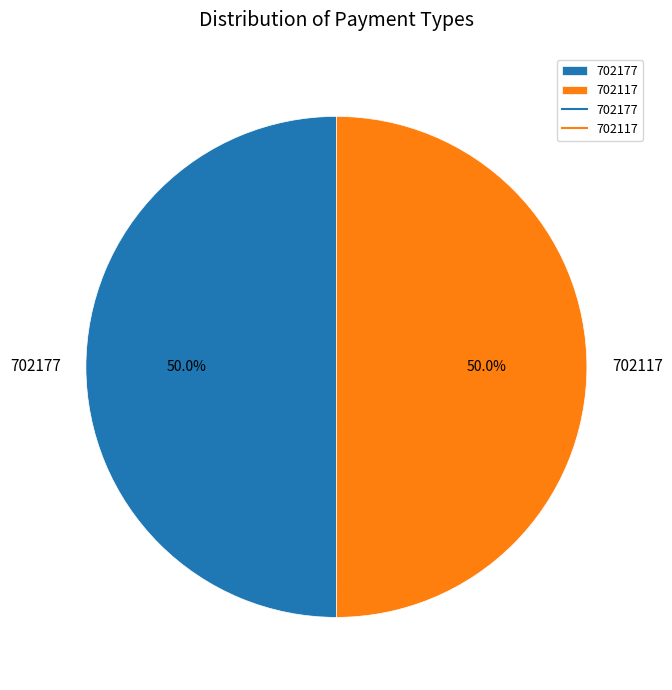

To the nearest percent, what percentage of the pie is 702117?

50%